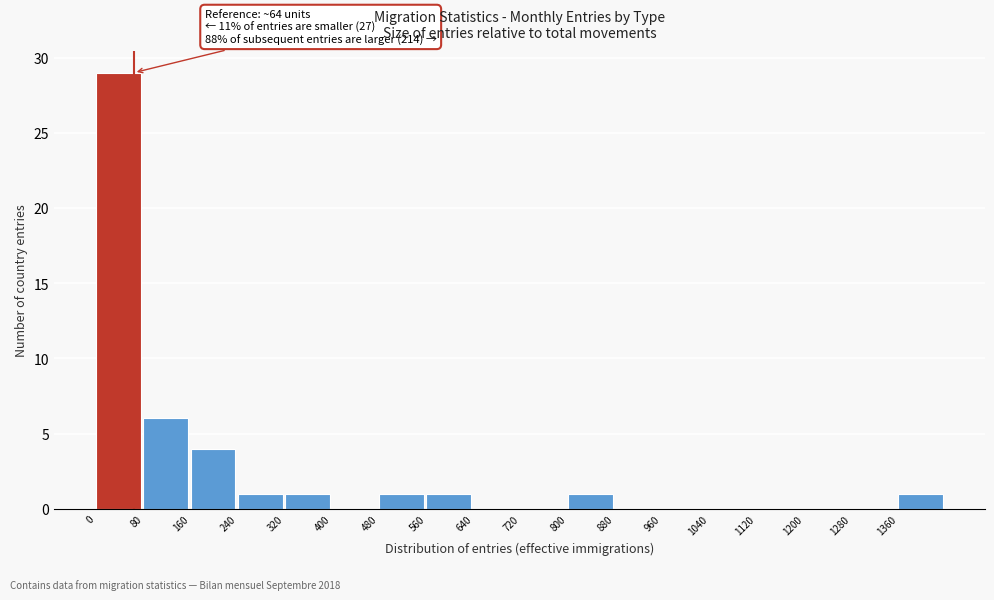

Which range on the x-axis has the tallest bar?

0 to 80